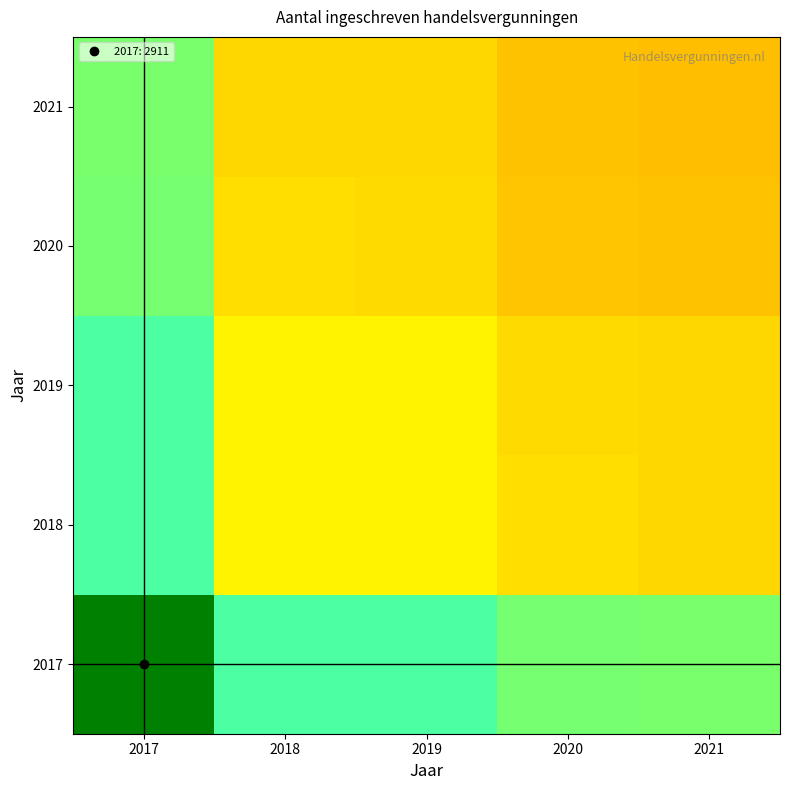

Reading left to right, transcribe all the data shown in this chart.

2017: 2017=1.0	2018=0.7	2019=0.7	2020=0.7	2021=0.7
2018: 2017=0.7	2018=0.5	2019=0.5	2020=0.5	2021=0.5
2019: 2017=0.7	2018=0.5	2019=0.5	2020=0.5	2021=0.5
2020: 2017=0.7	2018=0.5	2019=0.5	2020=0.5	2021=0.5
2021: 2017=0.7	2018=0.5	2019=0.5	2020=0.5	2021=0.5